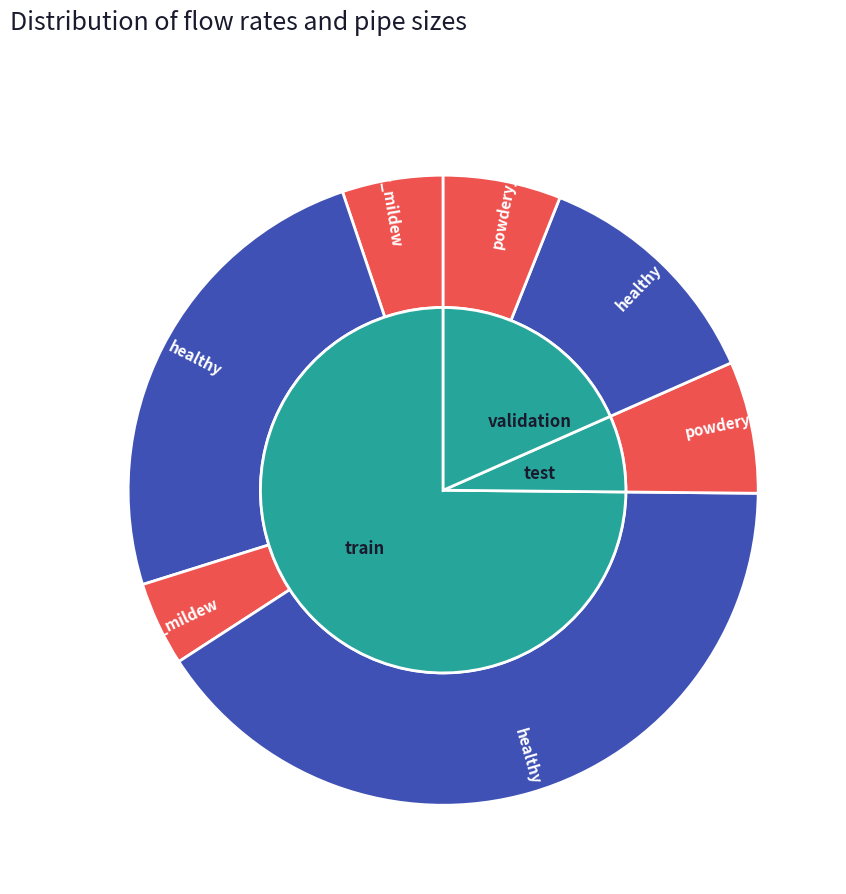

Is it true that 16 is 58% of the pie?

False